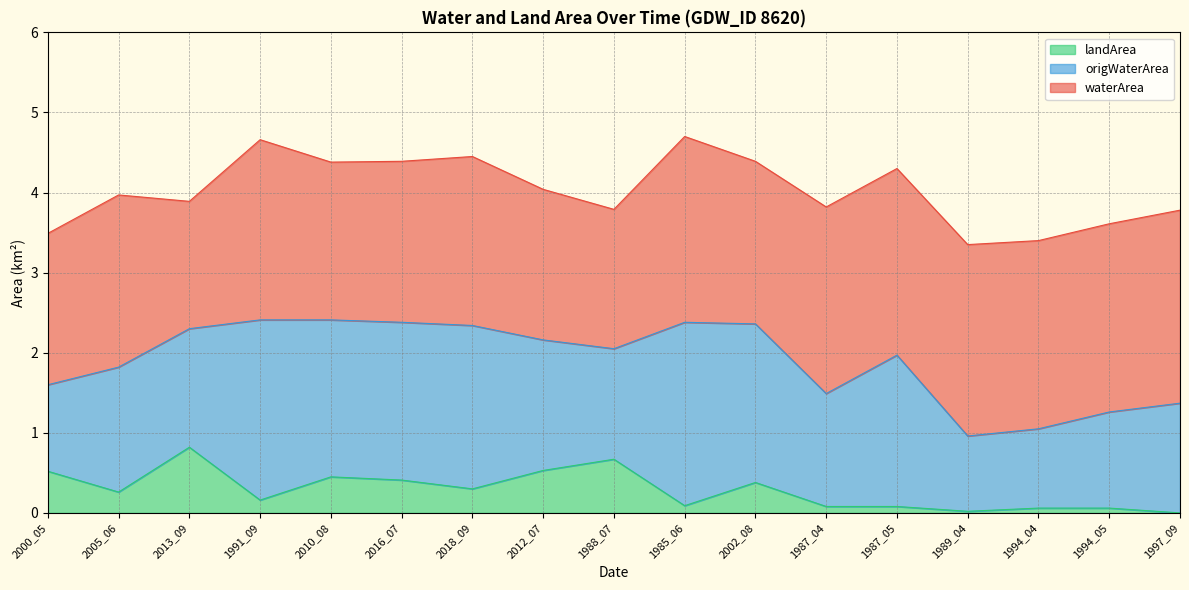

Between 2002_08 and 1987_05, which series saw the biggest shift?

waterArea